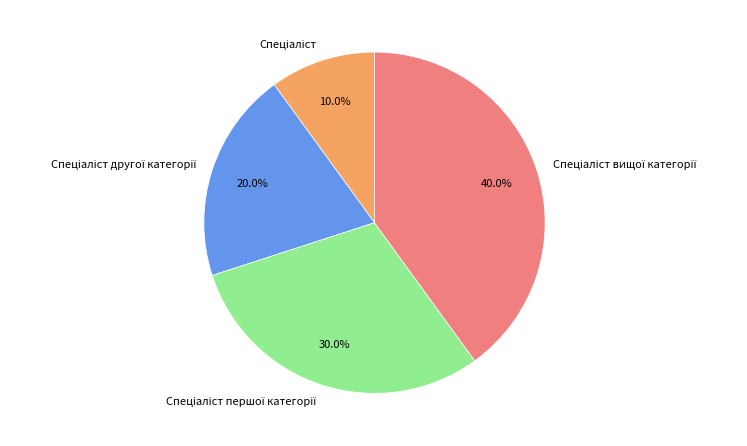

Is there any slice that represents more than half of the pie?

No